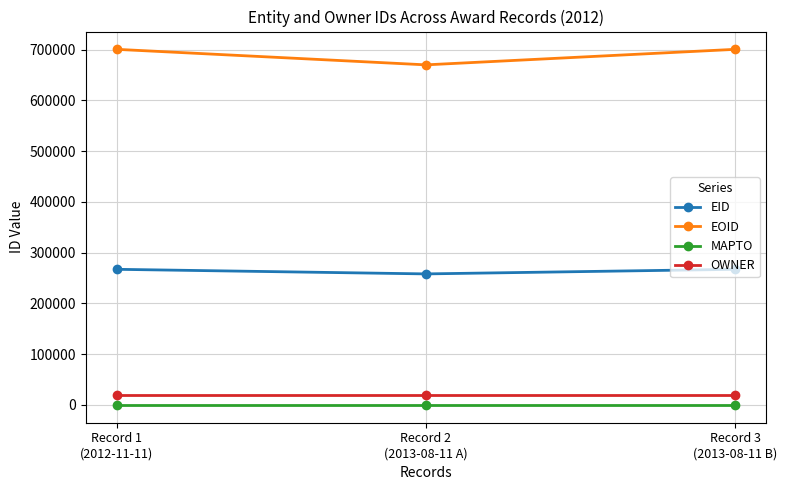

What is the value of the EID point at the 3rd from the left?

267302